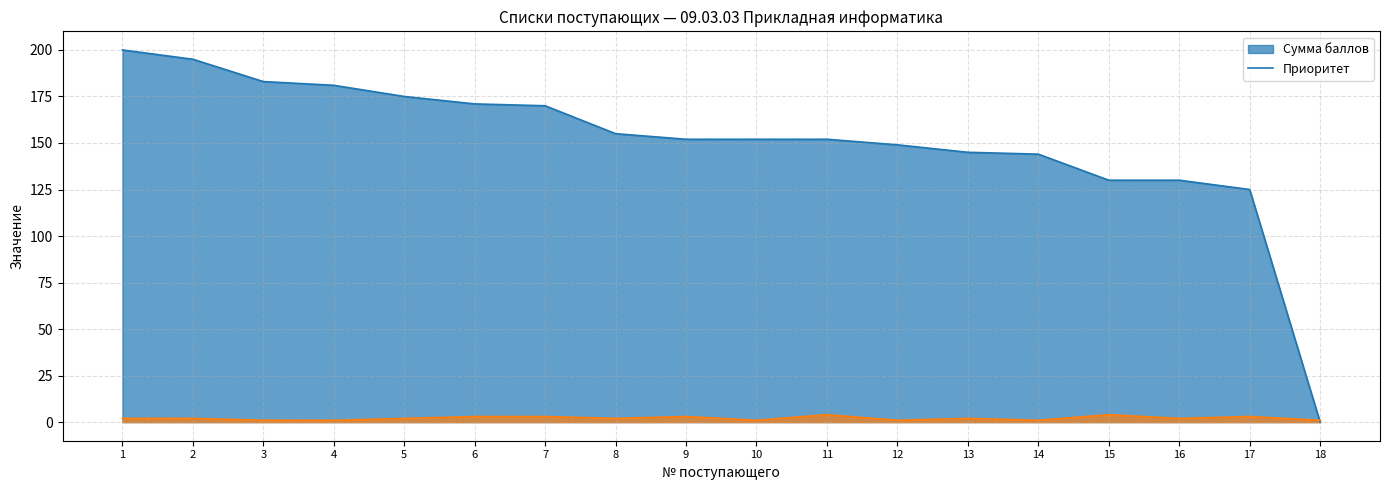

After their last crossing, which series has the higher values: Сумма баллов (line) or Приоритет (line)?

Приоритет (line)